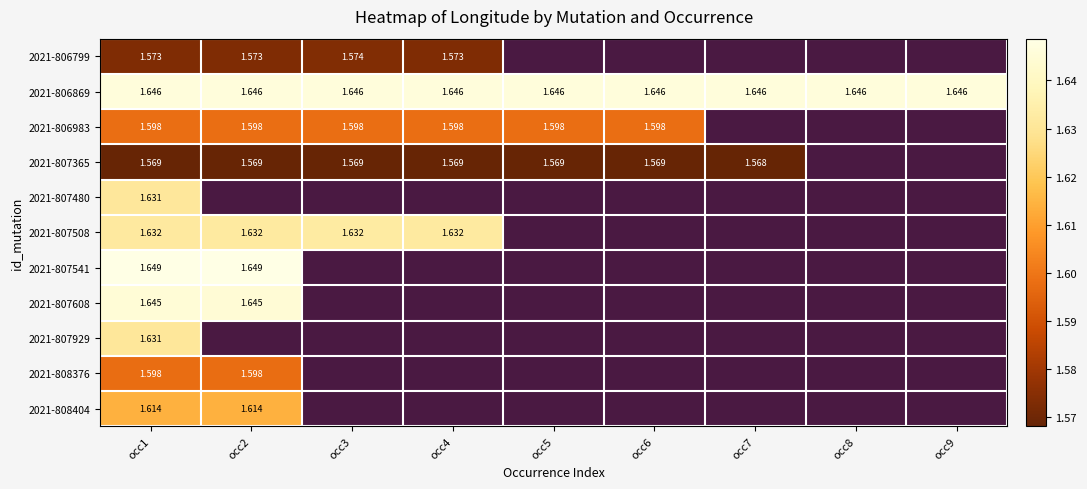

At which category is the sum across all series the highest?

occ1